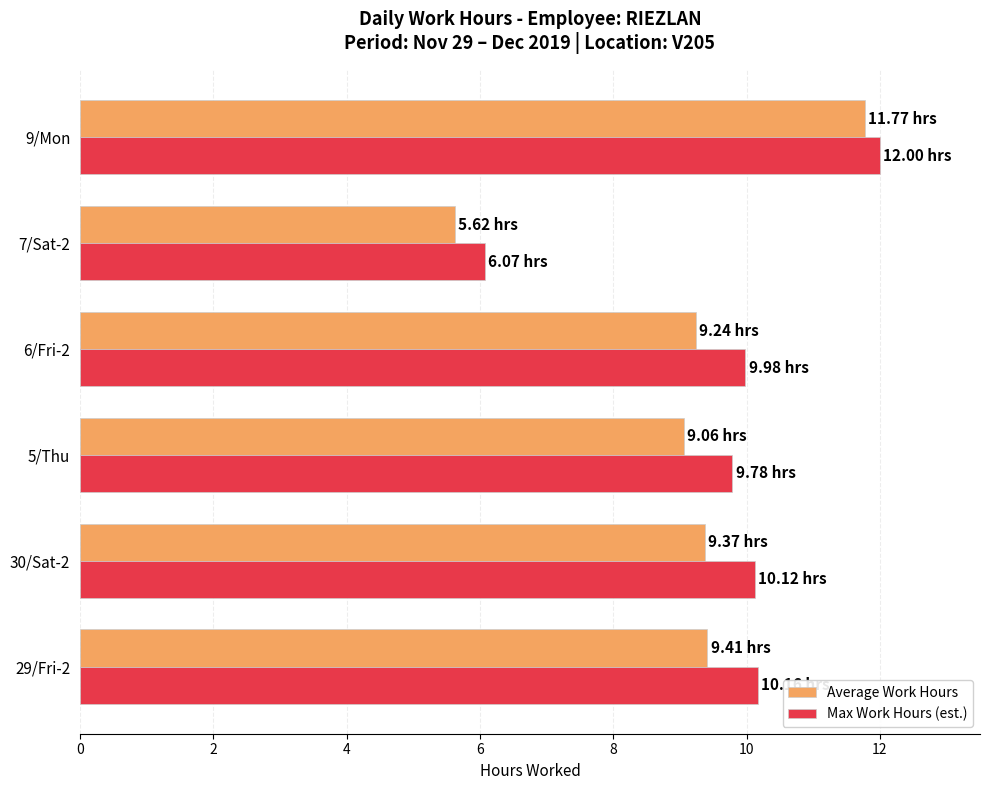

What is the sum of the Max Work Hours (est.) values at 6/Fri-2 and 29/Fri-2?

20.1